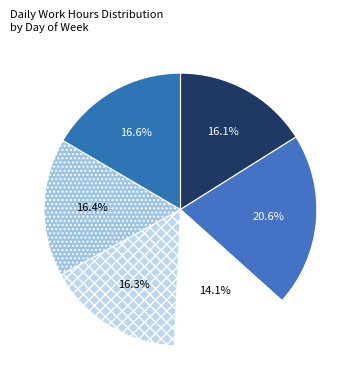

How many segments does this pie chart have?

6